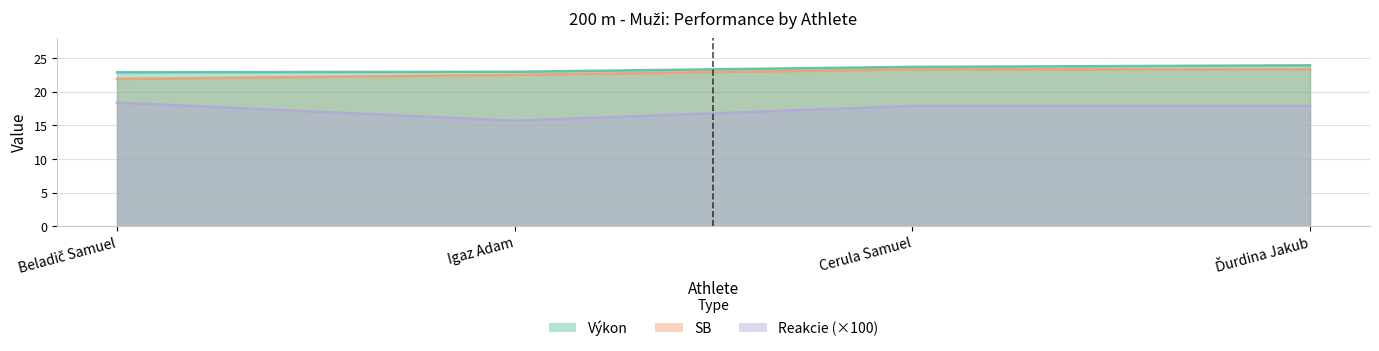

Is the value of SB at Beladič Samuel greater than the value of Reakcie at Igaz Adam?

Yes